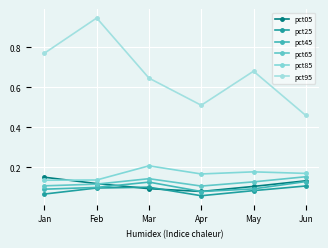

What value does the pct45 series have at Mar?

0.1